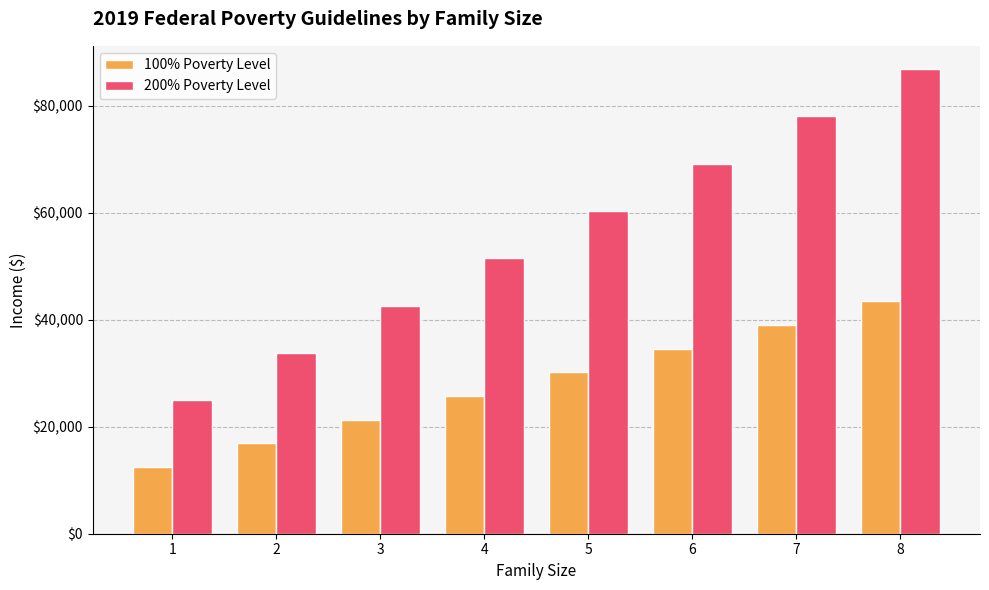

Reading left to right, transcribe all the data shown in this chart.

100% Poverty Level: 12490	16910	21330	25750	30170	34590	39010	43430
200% Poverty Level: 24980	33820	42660	51500	60340	69180	78020	86860